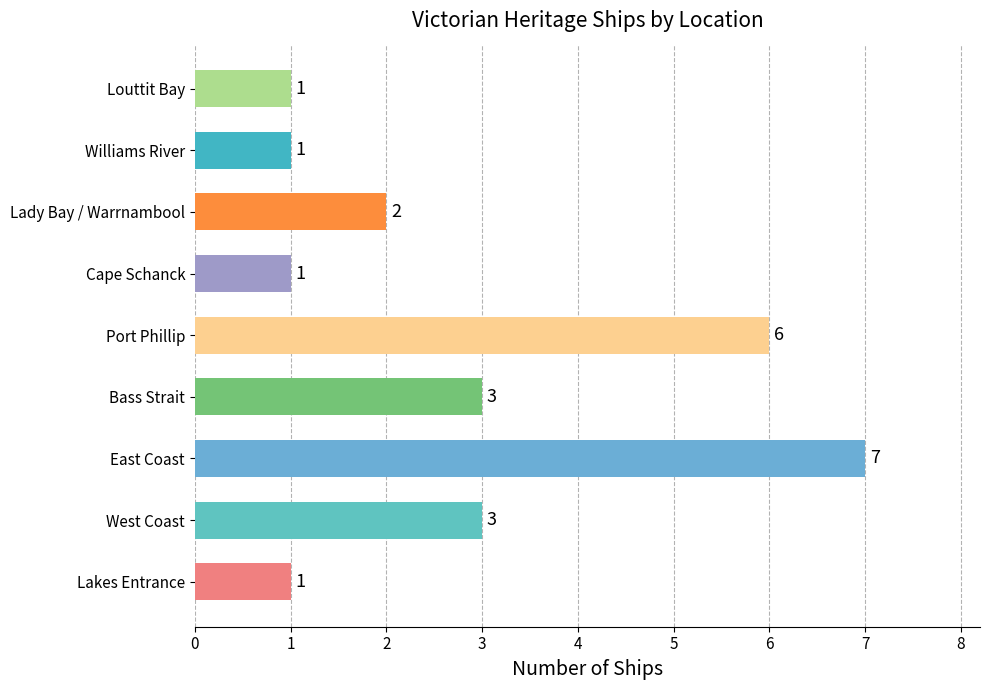

What value does the data have at Bass Strait?

3